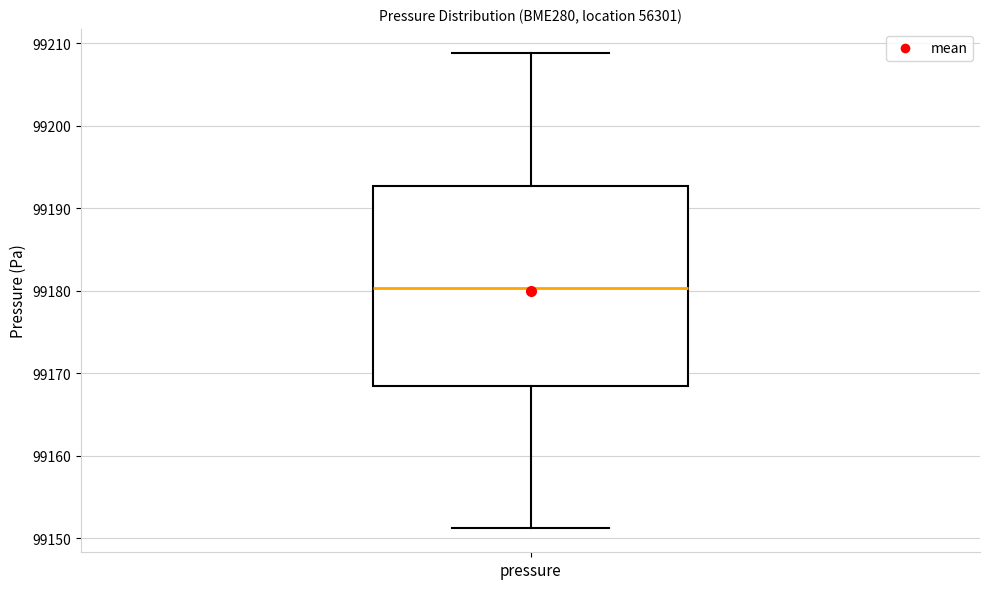

Read this box plot against the y-axis: the position of the median line, the range covered by the box, and the ends of both whiskers. The values are not printed on the chart, so give them approximately, as read against the axis.

median 99180, box 99168 to 99193, whiskers 99151 to 99209